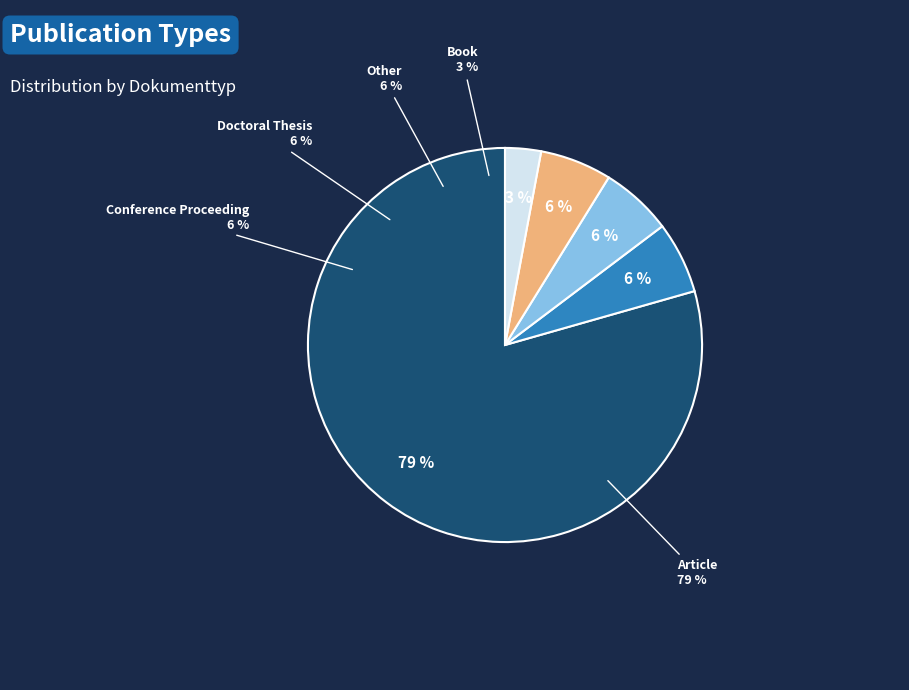

Rank the categories by value from highest to lowest.

Article, Conference Proceeding, Doctoral Thesis, Other, Book